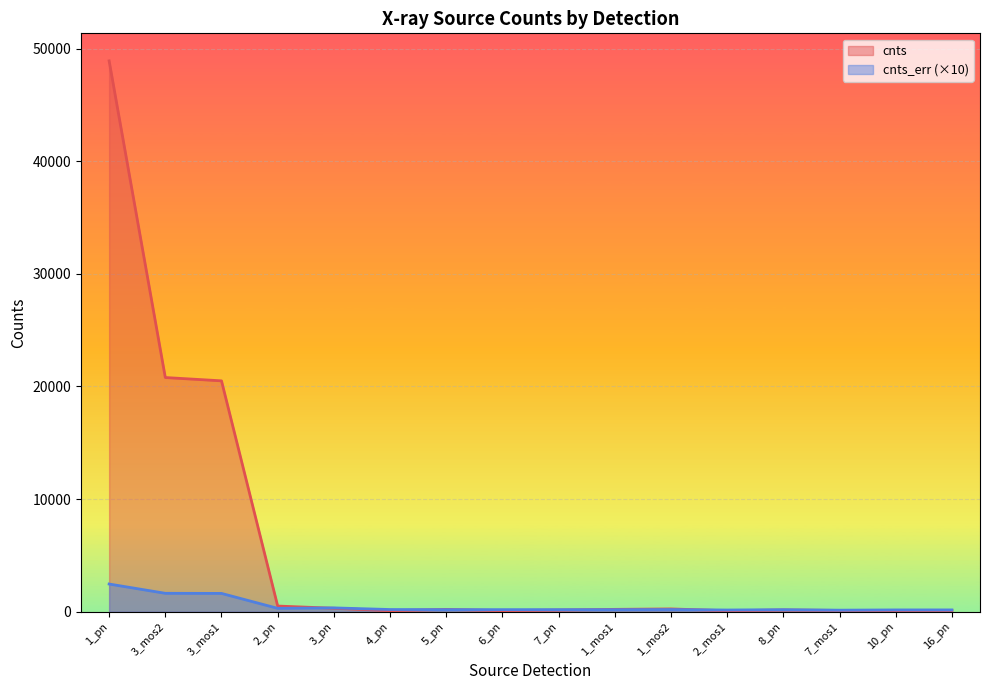

At which category is the sum across all series the highest?

1_pn